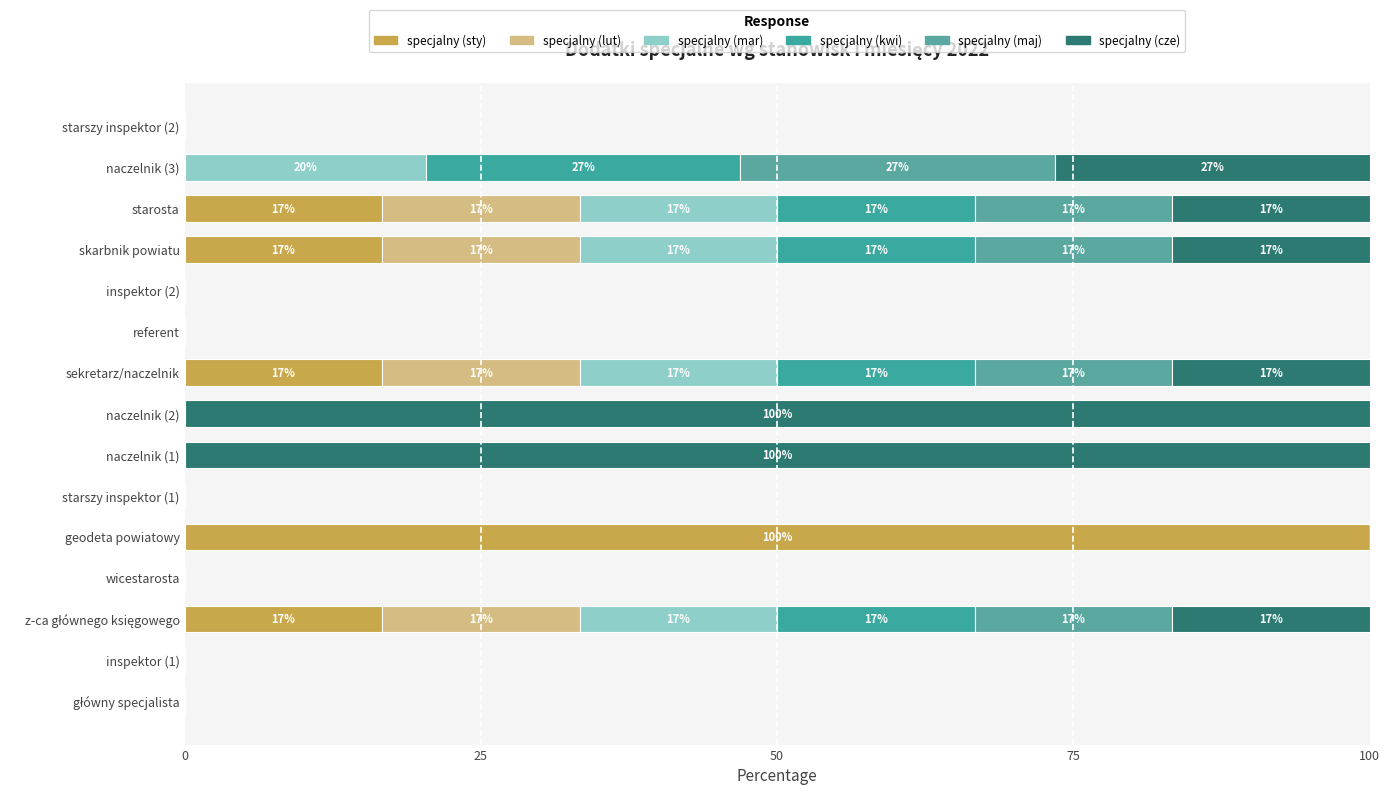

Which series has the largest range (max minus min)?

specjalny (sty)